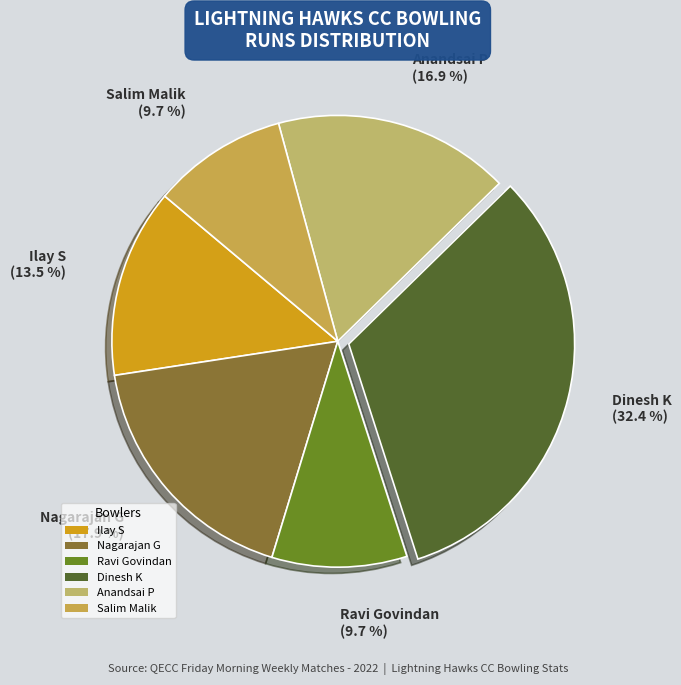

What percentage is NOT represented by Ilay S?

86.5%